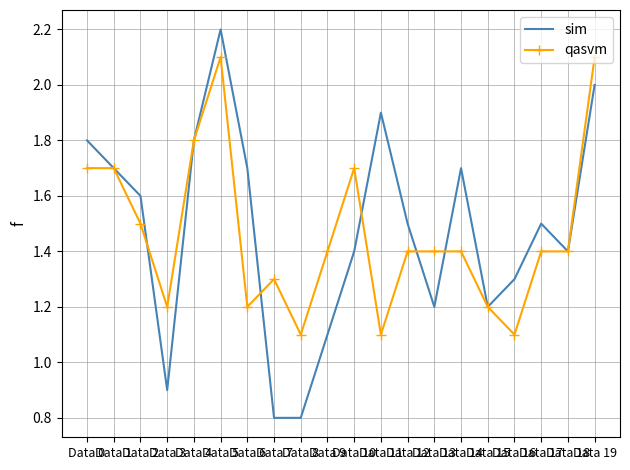

What is the difference between the maximum and minimum values in the qasvm series?

1.0